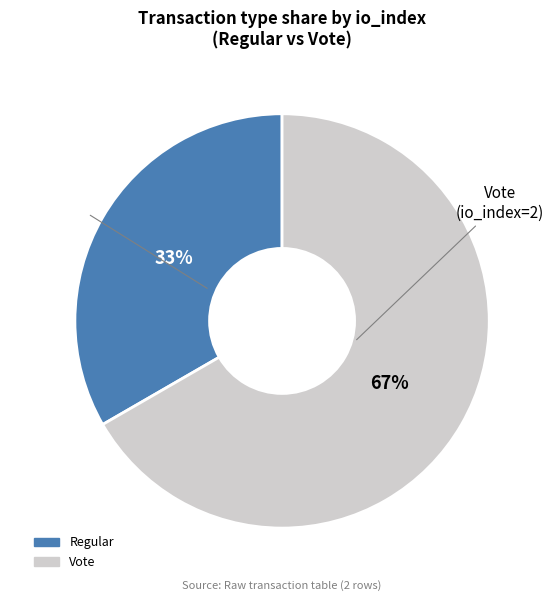

Count the number of slices in the pie.

2